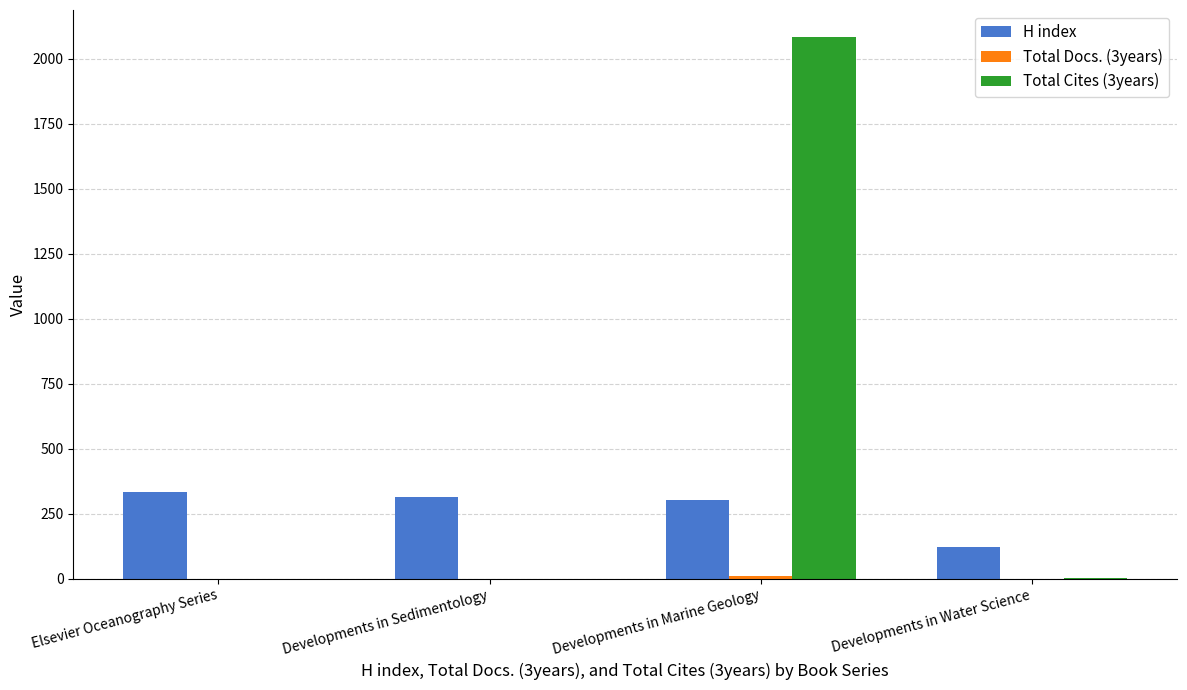

How many distinct data groups are displayed?

3